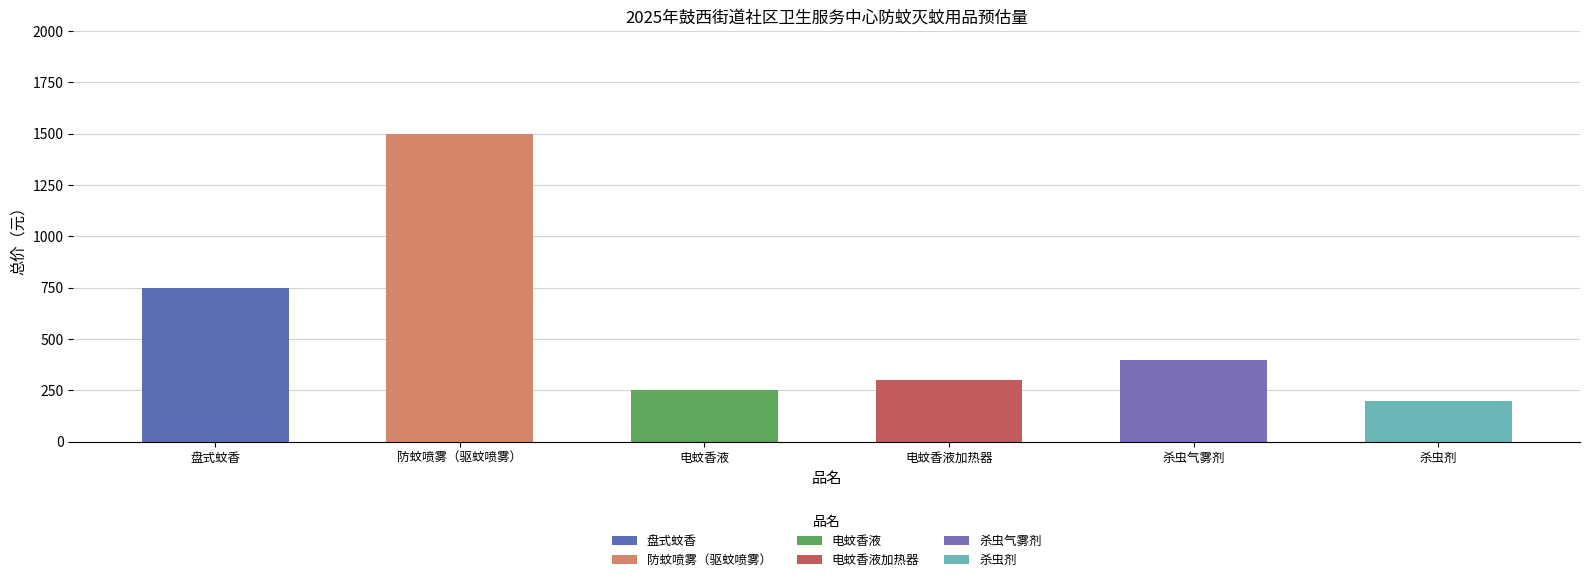

List the labels in order of value, smallest first.

杀虫剂, 电蚊香液, 电蚊香液加热器, 杀虫气雾剂, 盘式蚊香, 防蚊喷雾（驱蚊喷雾）